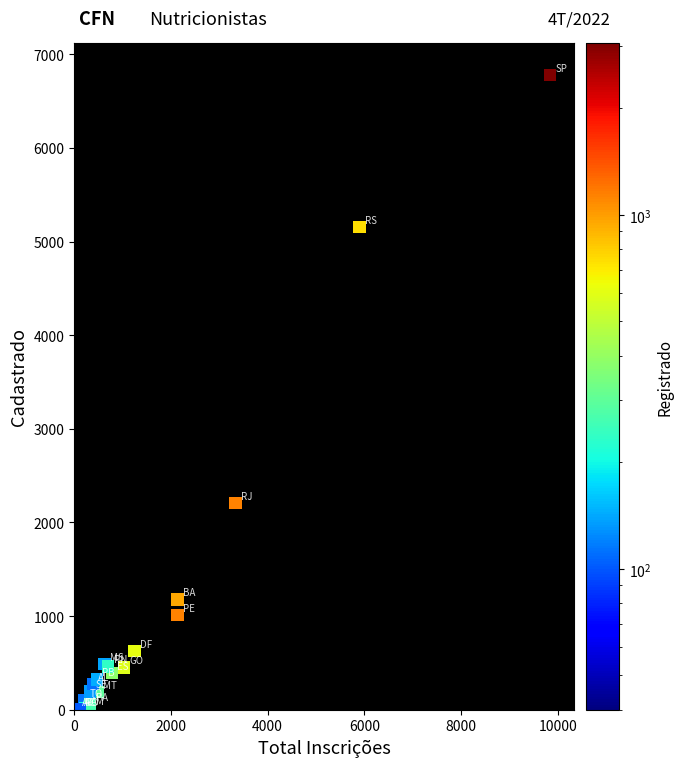

What Y value in the scatter plot is closest to 3393?

2208